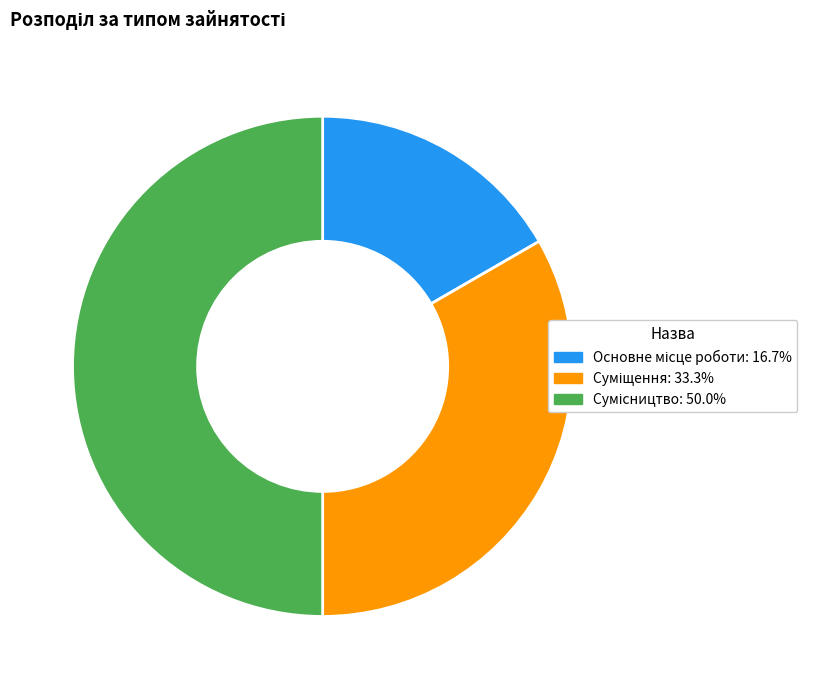

To the nearest percent, what is the difference between the Сумісництво and Суміщення slice percentages?

17%